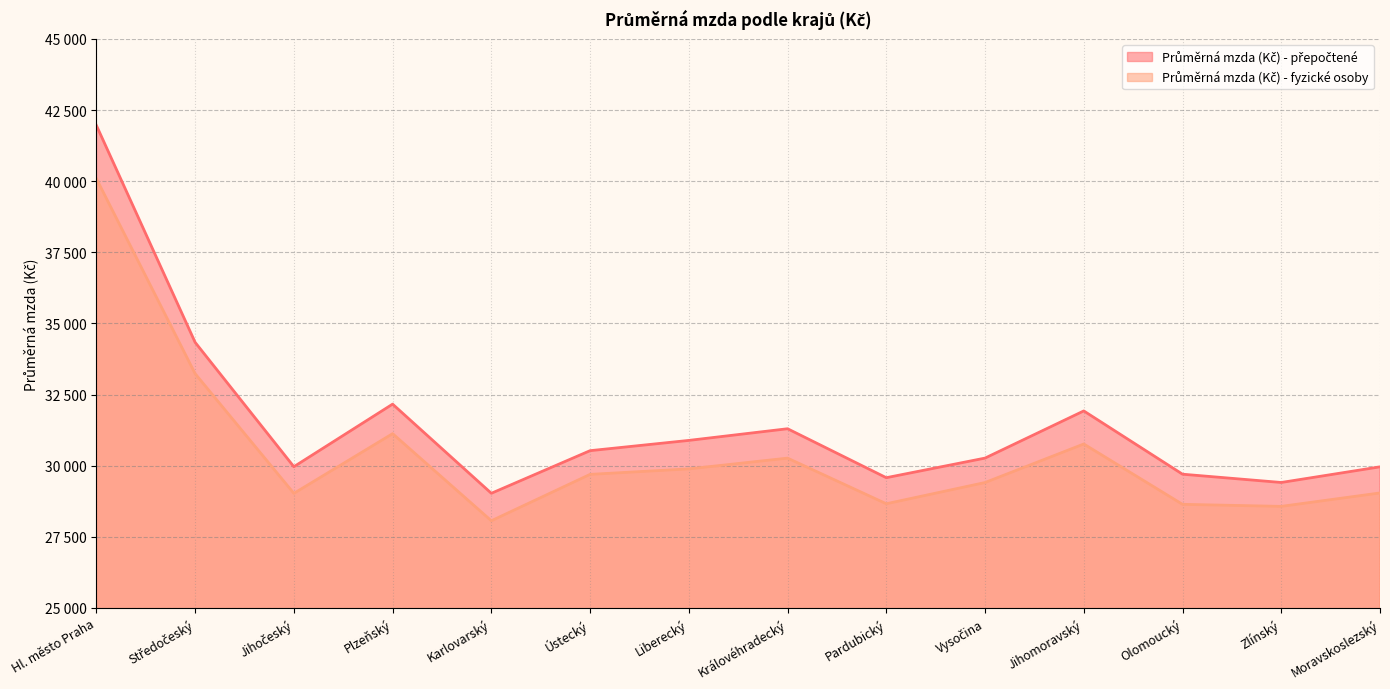

What is the total value across all series at Středočeský?

67573